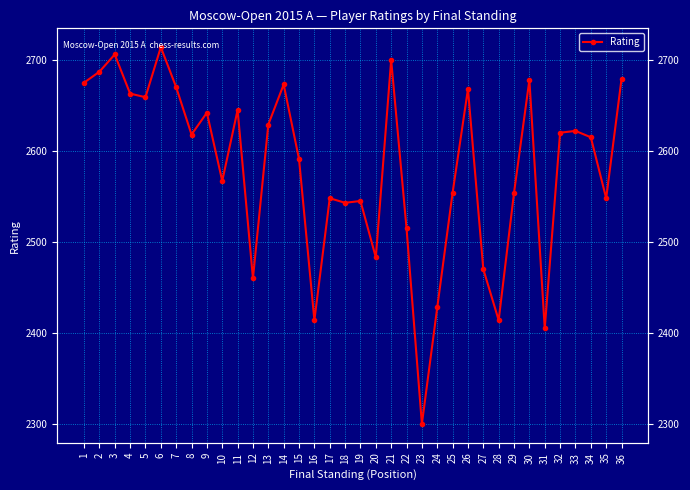

Where does the data first go above 2618?

1